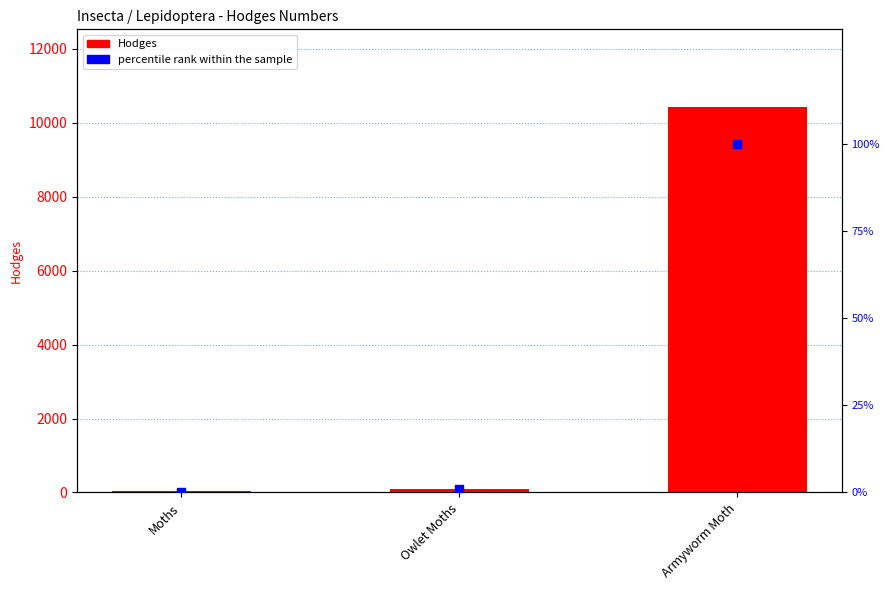

What are all the series names shown in the legend?

Hodges, percentile rank within the sample